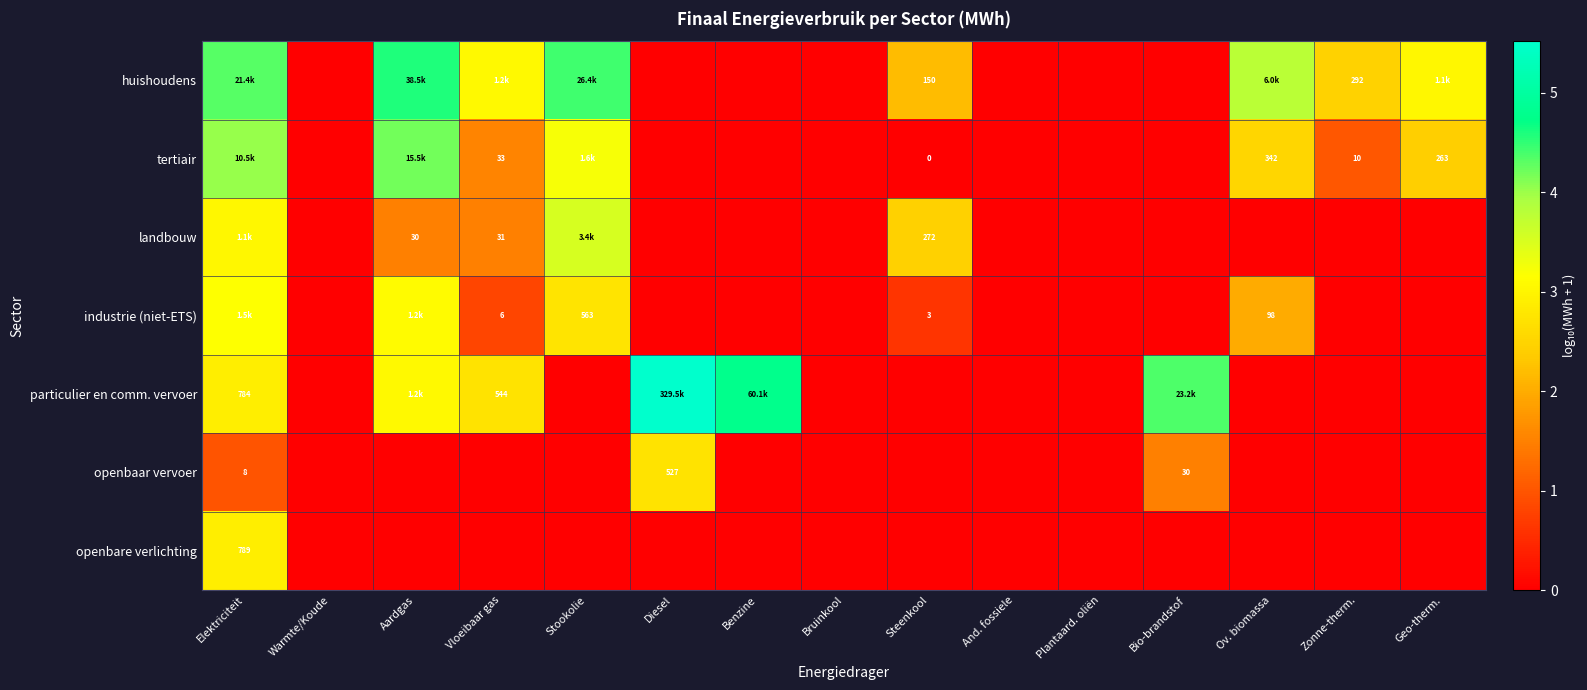

Which series has the largest range (max minus min)?

particulier en comm. vervoer